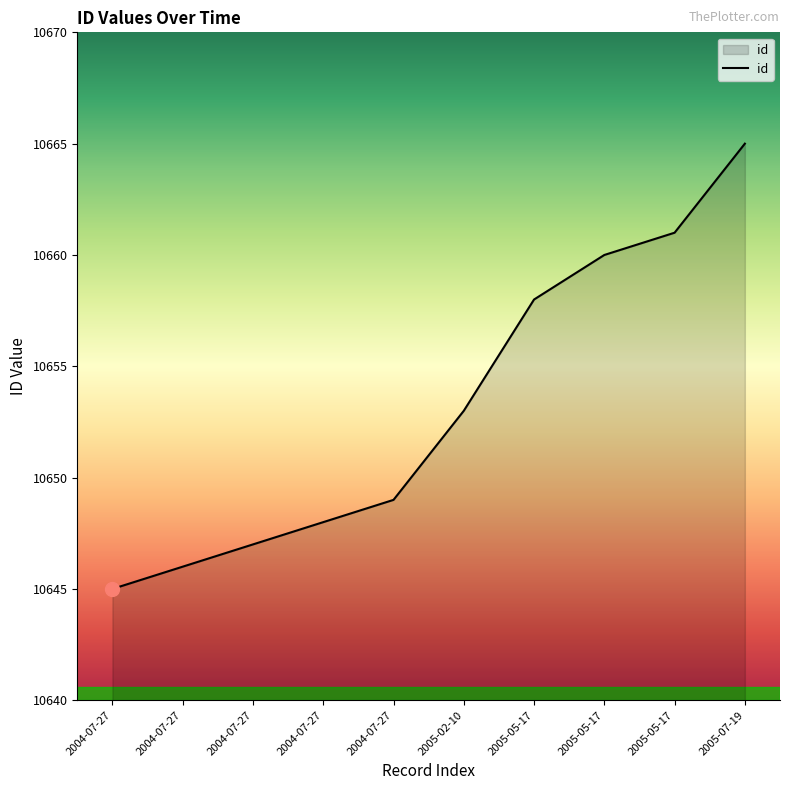

How many lines are shown in the chart?

1